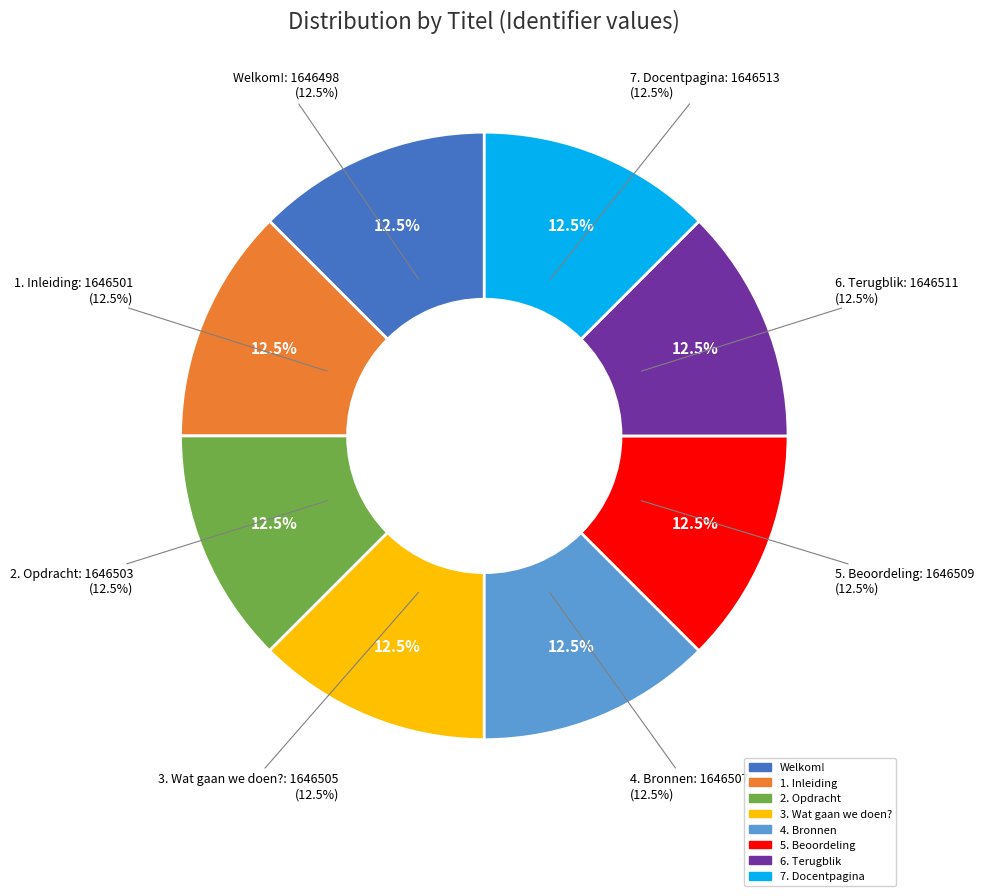

Rank the categories by value from highest to lowest.

7. Docentpagina, 6. Terugblik, 5. Beoordeling, 4. Bronnen, 3. Wat gaan we doen?, 2. Opdracht, 1. Inleiding, Welkom!